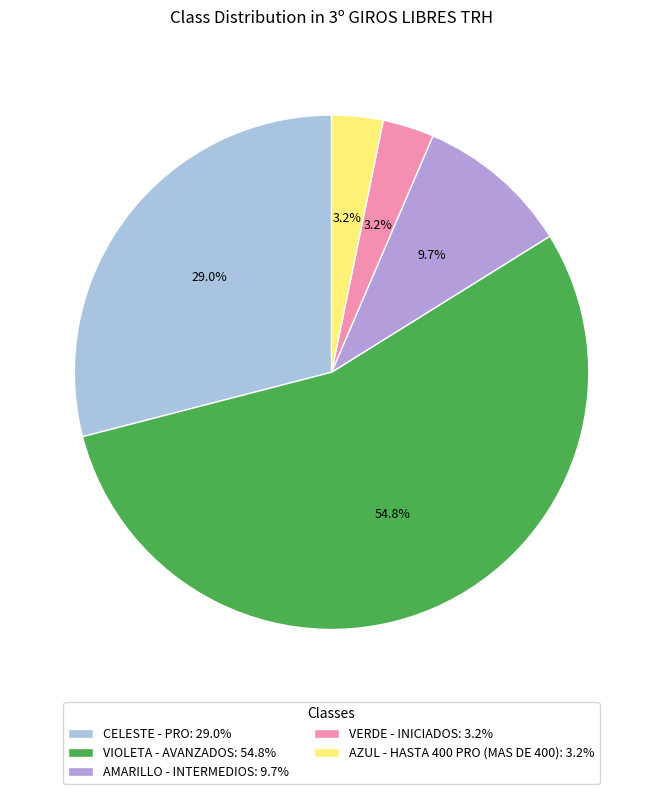

Do VIOLETA - AVANZADOS: 54.8% and AZUL - HASTA 400 PRO (MAS DE 400): 3.2% together represent more than half of the pie?

Yes